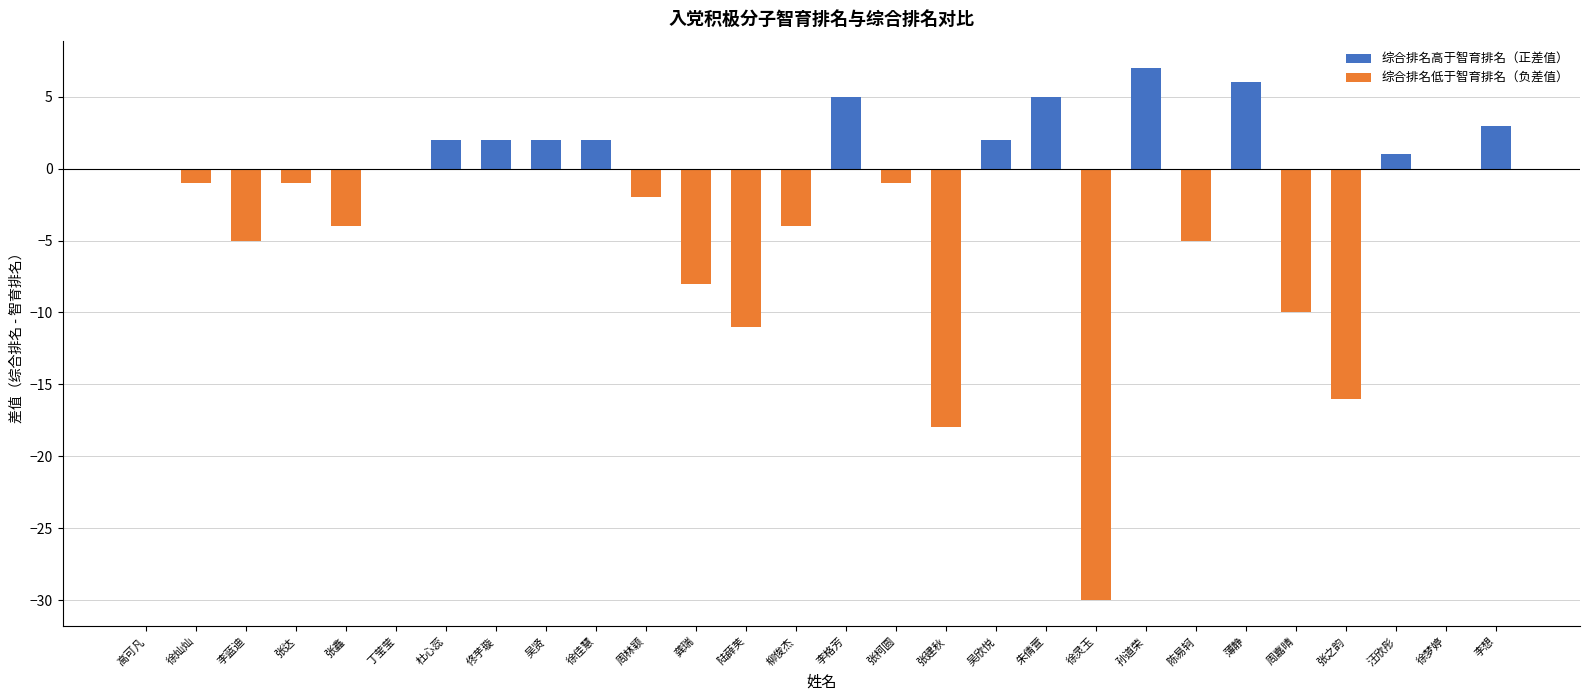

Rank the series at 柳俊杰 from lowest to highest value.

综合排名低于智育排名（负差值）, 综合排名高于智育排名（正差值）